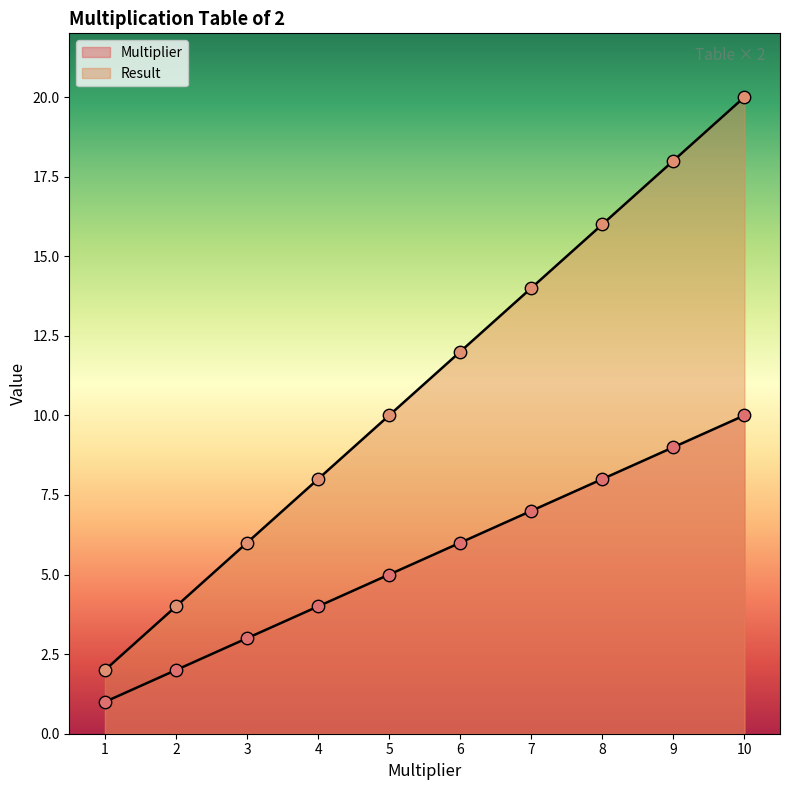

Which series has the largest total across all categories?

Result